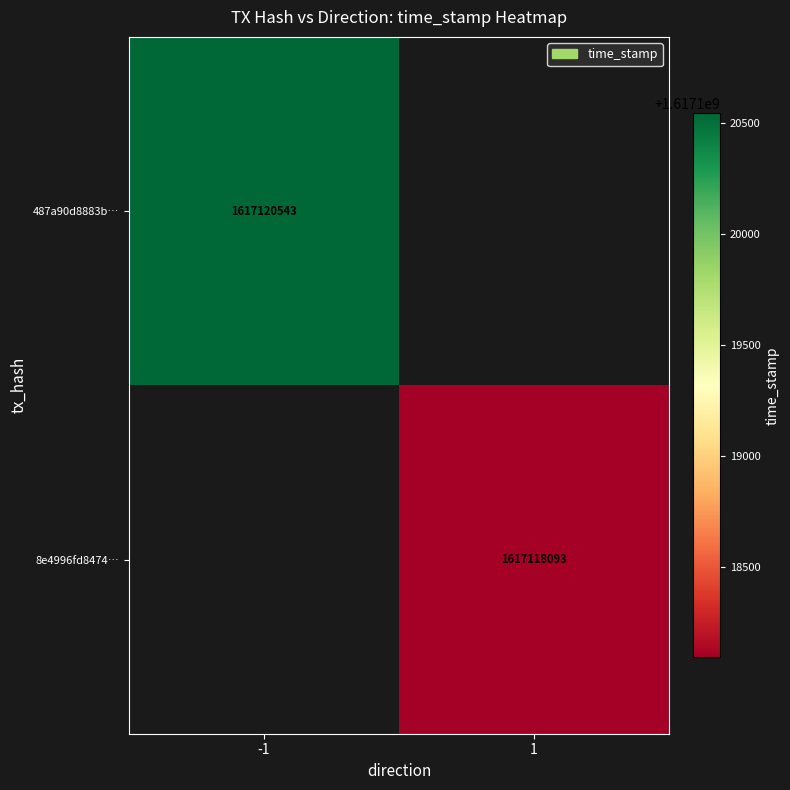

The value of 8e4996fd8474… at 1 is 621183950. True or false?

False